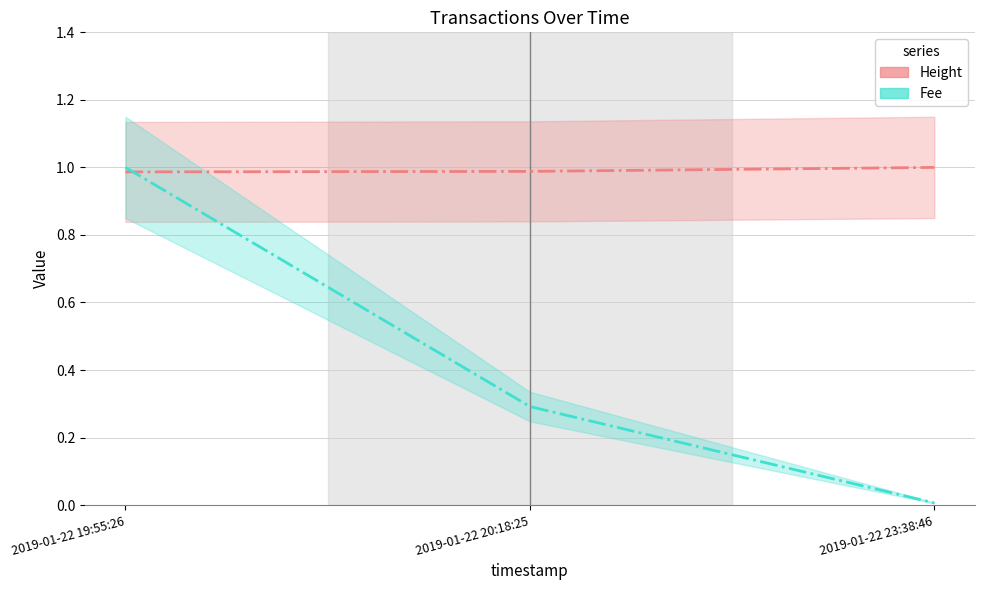

What is the sum of all Height values?

3.0